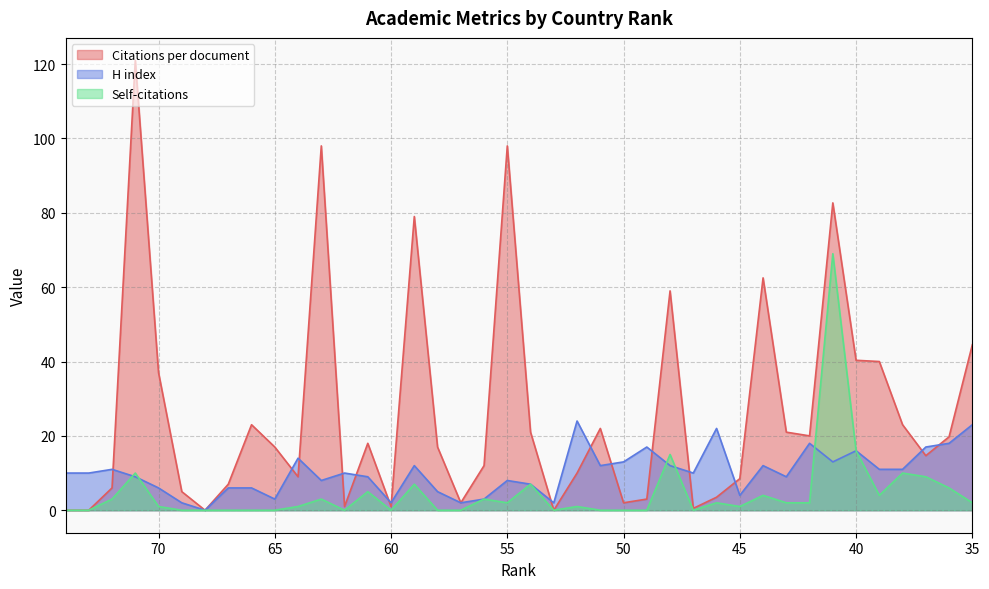

Count the number of data series in this chart.

3